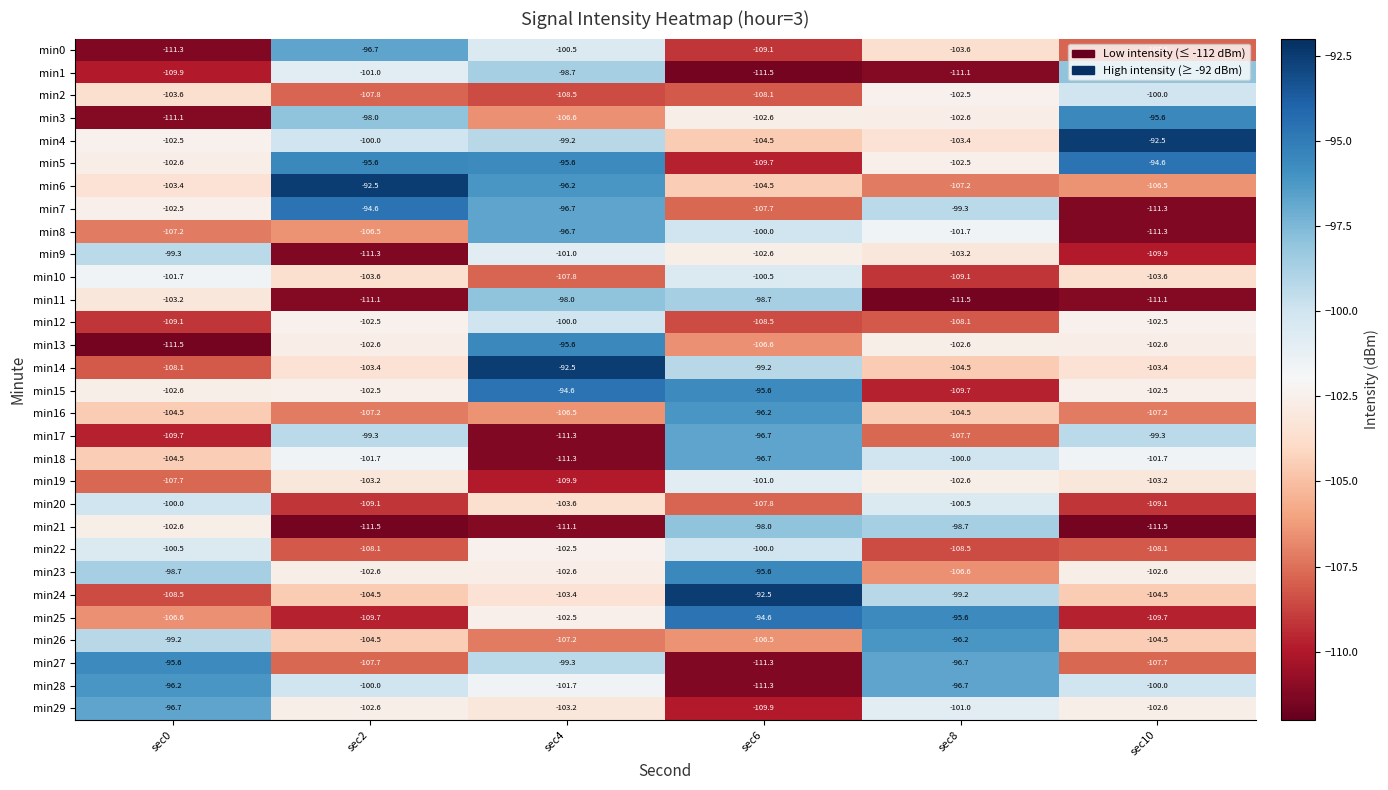

Between sec2 and sec8, which series saw the biggest shift?

min6